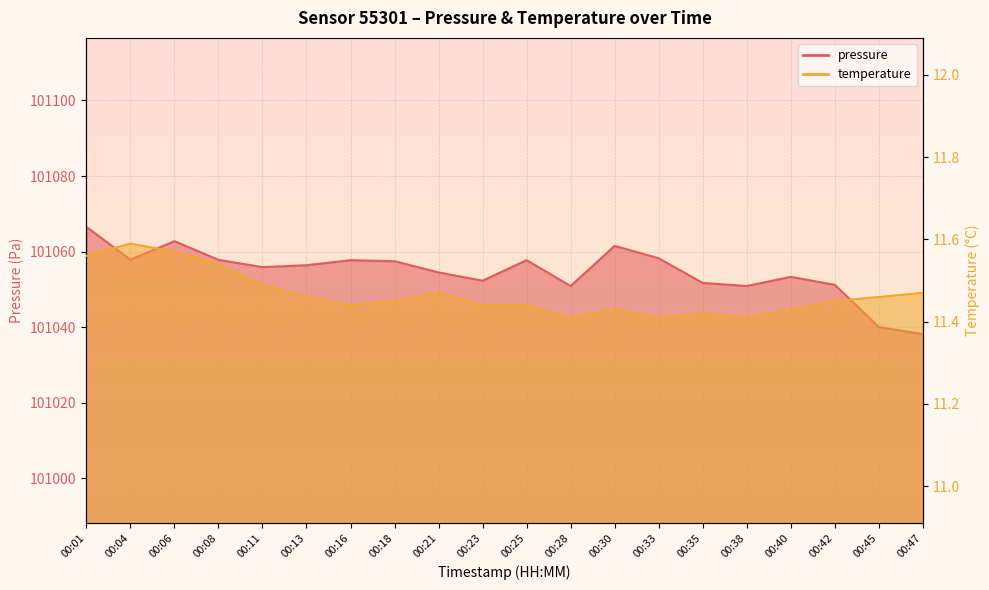

Which label corresponds to the largest value in the chart?

00:01